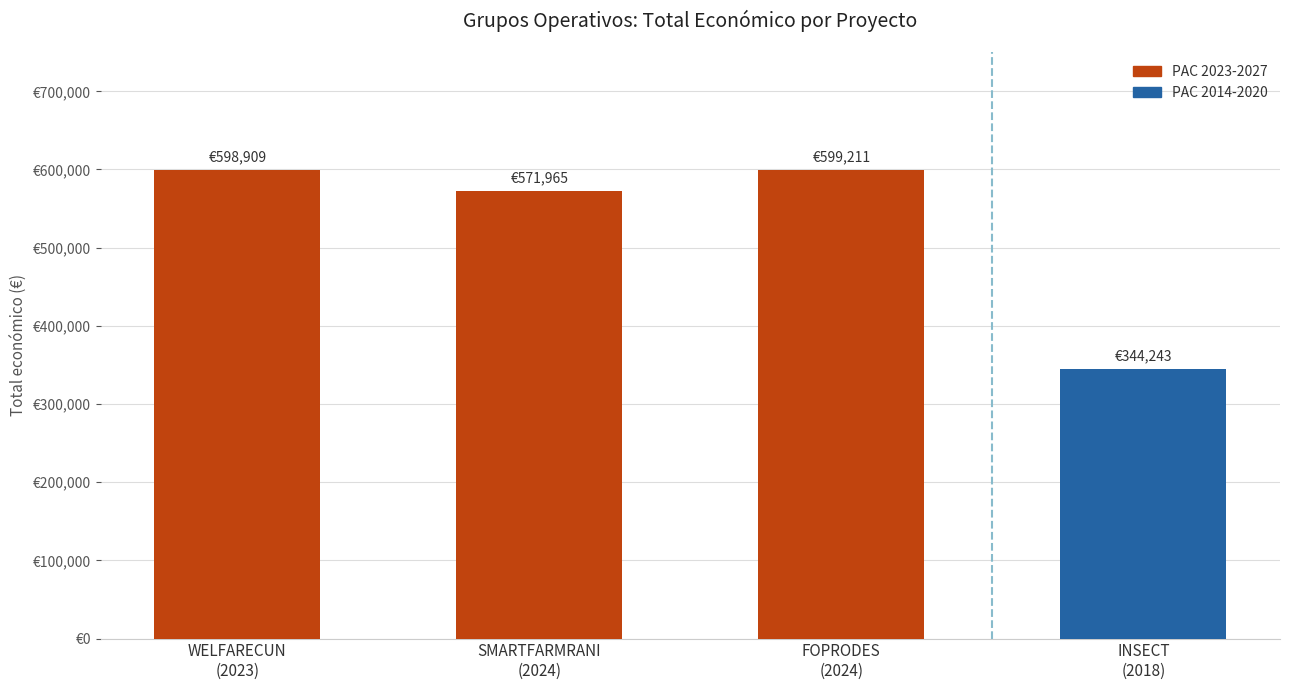

What is the difference between the values at FOPRODES
(2024) and WELFARECUN
(2023)?

302